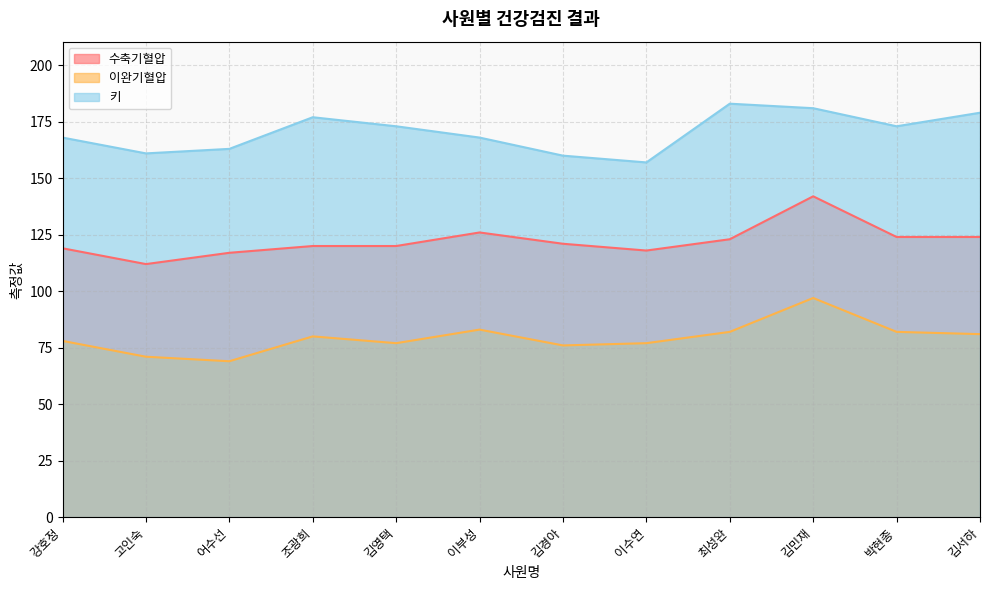

Rank the categories by 수축기혈압 value from highest to lowest.

김민재, 이부성, 박현종, 김서하, 최성완, 김경아, 조광희, 김영택, 강호정, 이수연, 어수선, 고인숙